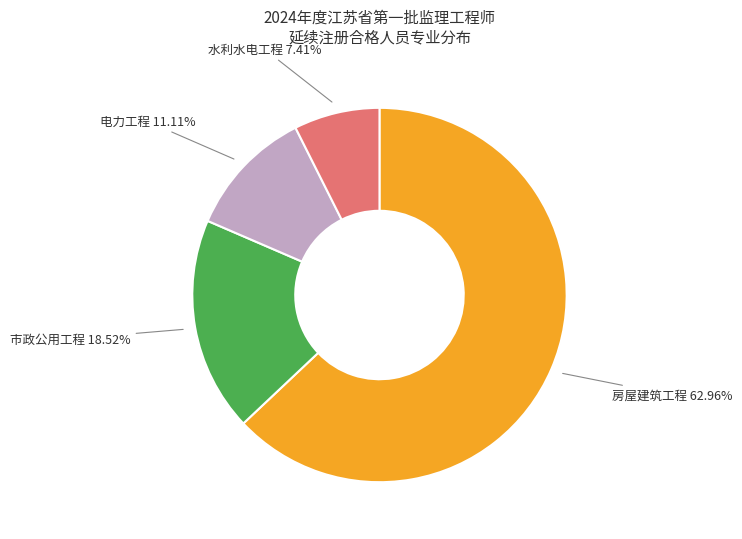

To the nearest percent, what is the average slice percentage?

25%